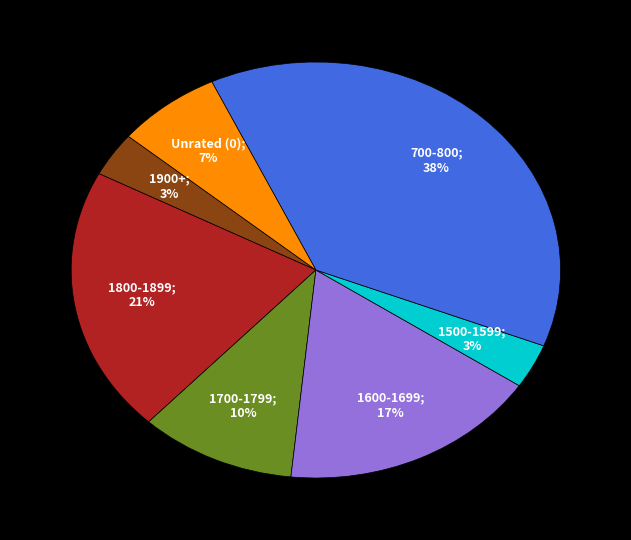

To the nearest percent, what is the average slice percentage?

14%